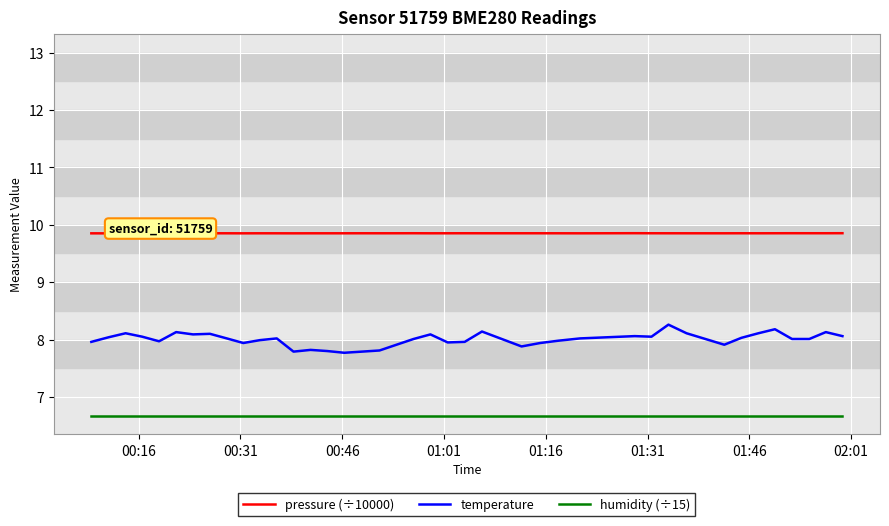

What is the maximum value for humidity (÷15)?

6.7